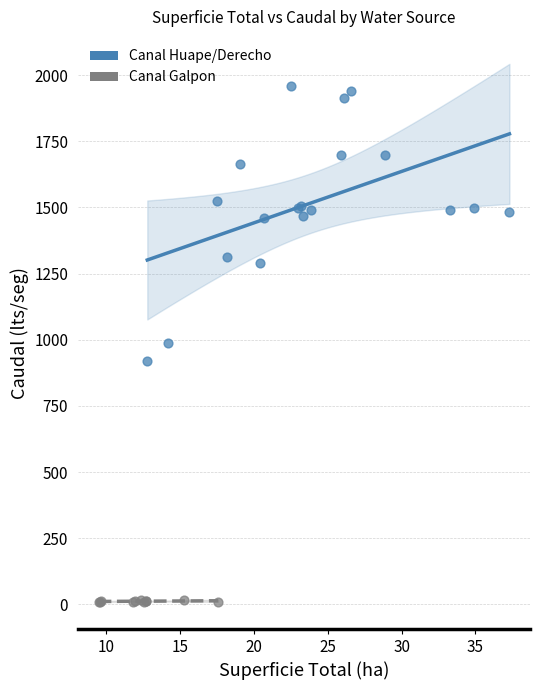

What are all the series names shown in the legend?

Canal Huape/Derecho, Canal Galpon